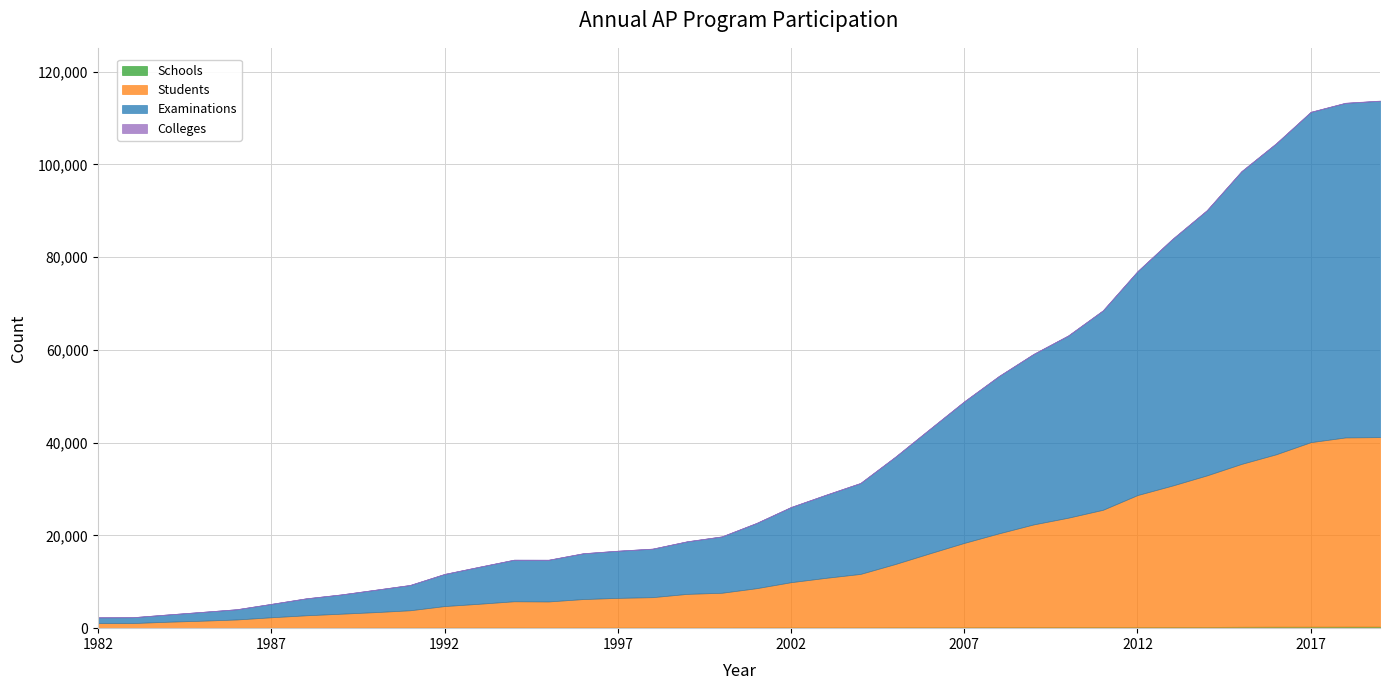

Reading left to right, list all the values displayed in this chart.

Schools: 60	58	65	70	78	85	86	91	101	107	112	117	118	112	126	117	131	127	129	139	152	151	161	177	185	194	213	220	235	243	241	263	270	303	321	326	338	340
Students: 1035	1041	1320	1540	1796	2266	2690	3023	3357	3751	4655	5146	5681	5647	6151	6415	6554	7266	7505	8480	9766	10699	11535	13642	15946	18200	20236	22154	23590	25284	28468	30479	32673	35121	37176	39784	40793	40860
Examinations: 1230	1256	1556	1890	2201	2885	3644	4138	4816	5443	6920	7967	8951	8984	9863	10158	10449	11325	12137	14049	16202	17892	19590	23087	26791	30513	33913	36754	39279	42982	48254	53138	57161	63103	67035	71216	72143	72533
Colleges: 11	12	12	12	13	13	15	17	15	19	23	23	20	22	27	22	24	25	25	27	30	33	35	35	36	36	37	37	39	38	41	38	38	40	44	42	41	41